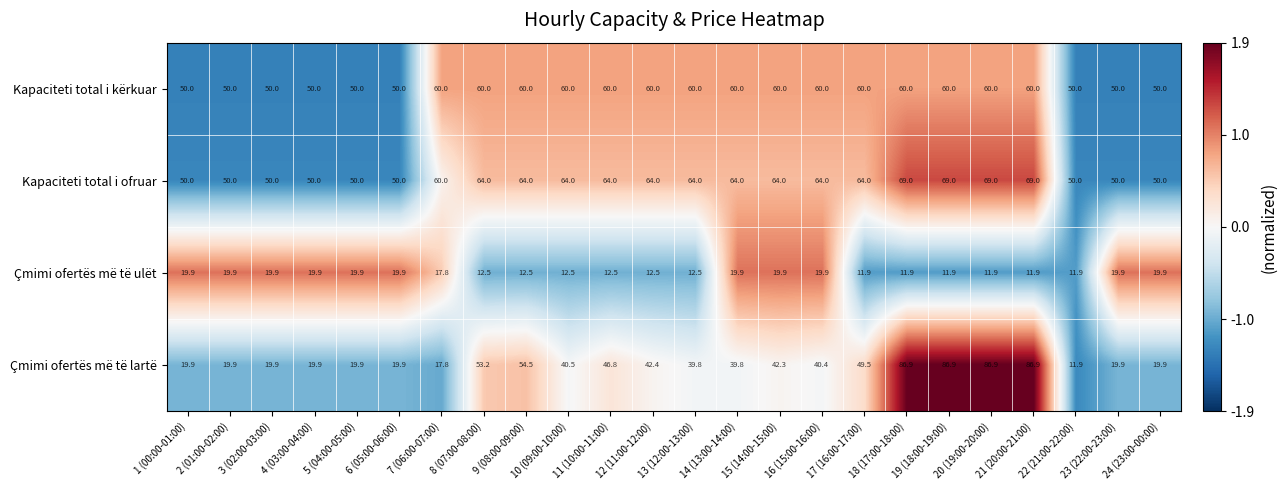

What is the minimum value for Kapaciteti total i kërkuar?

50.0